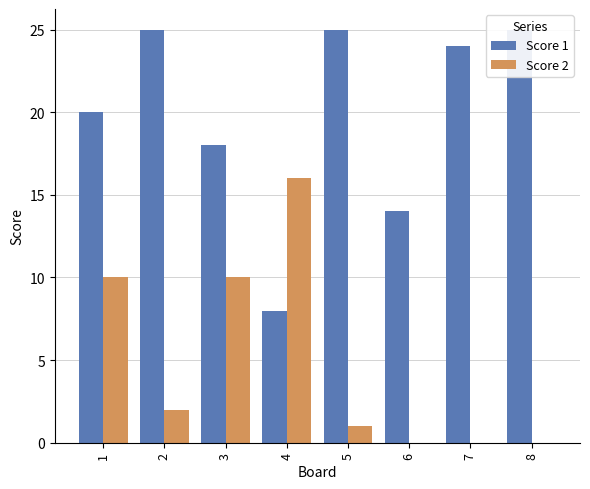

How many data points in Score 1 are less than 24?

4